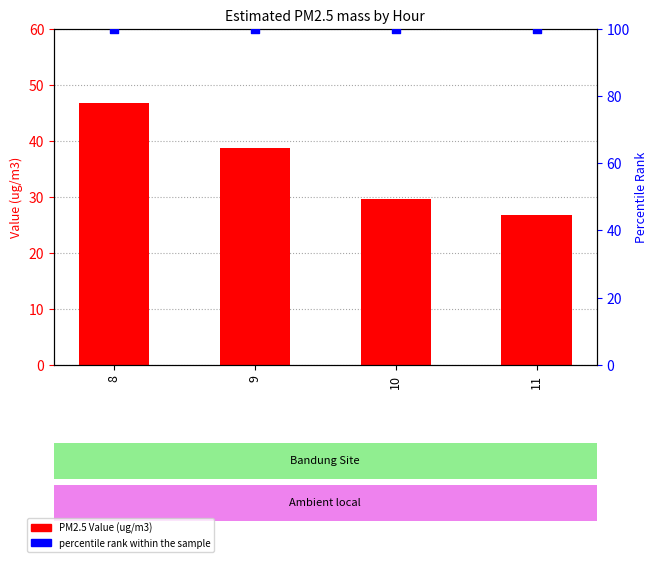

What is the total value across all series at 10?

129.7